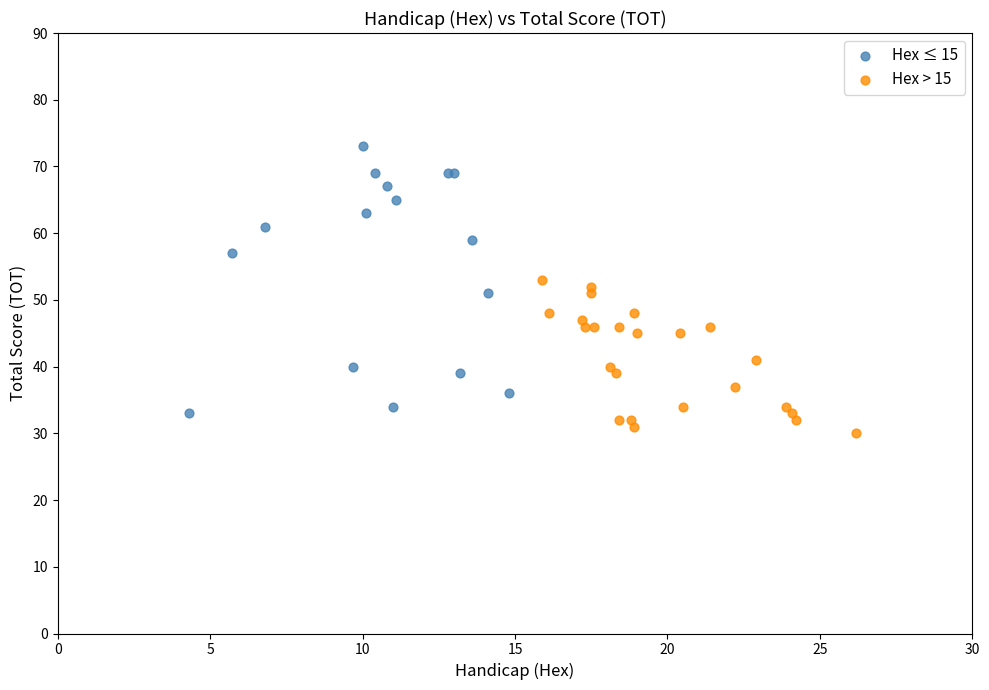

Which series has the largest Y range (max minus min)?

Hex ≤ 15